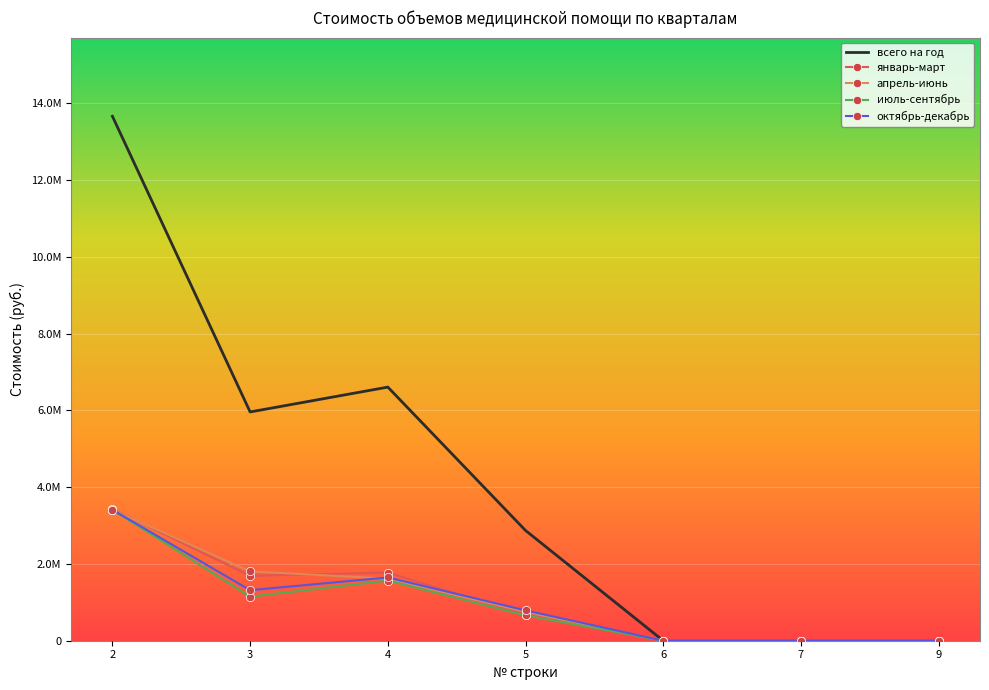

Rank the series at 2 from highest to lowest value.

всего на год, январь-март, апрель-июнь, июль-сентябрь, октябрь-декабрь